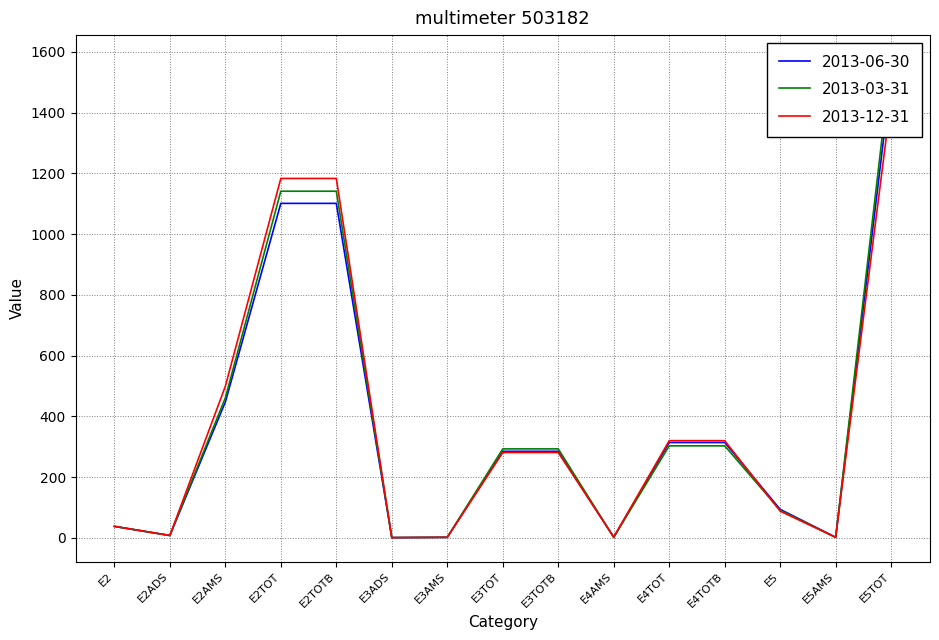

At E3TOT, list the series in order from largest to smallest.

2013-03-31, 2013-06-30, 2013-12-31